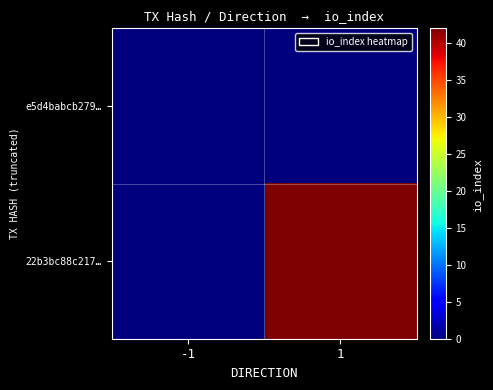

At how many categories does at least one series exceed 8?

1